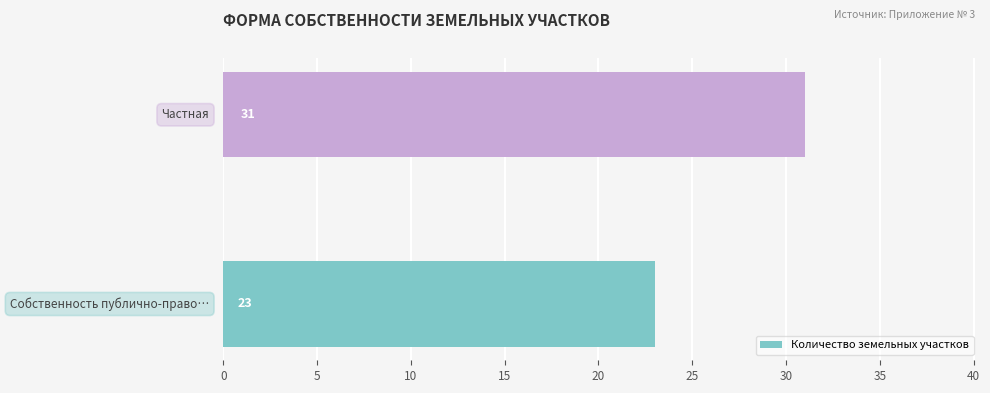

What is the difference between the maximum and minimum values?

8